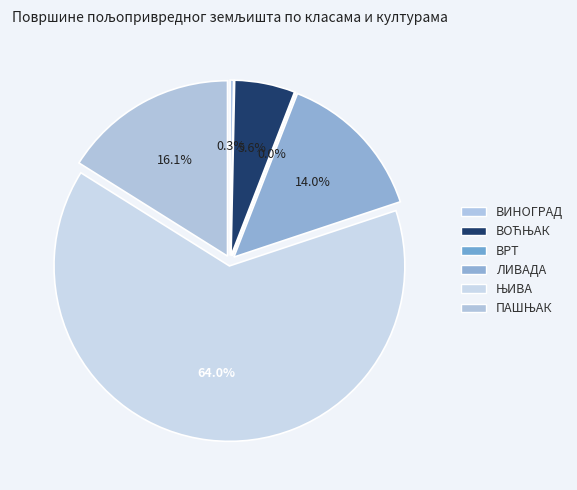

What is the change in value from ВИНОГРАД to ПАШЊАК?

+173.8